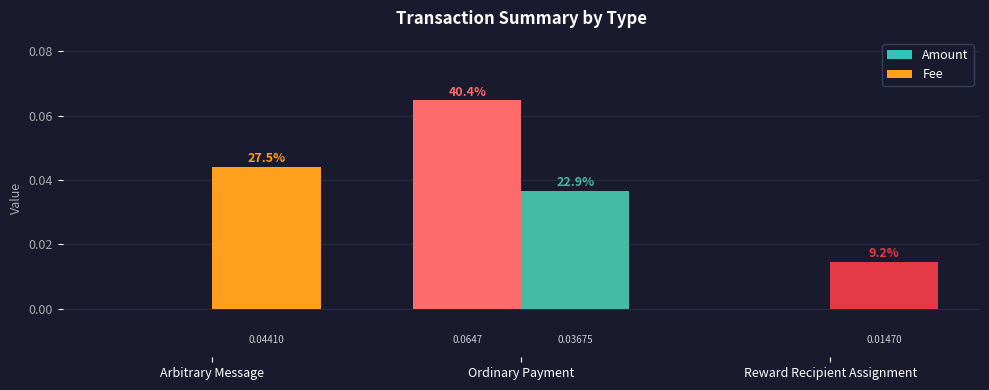

How many groups of bars are there?

3